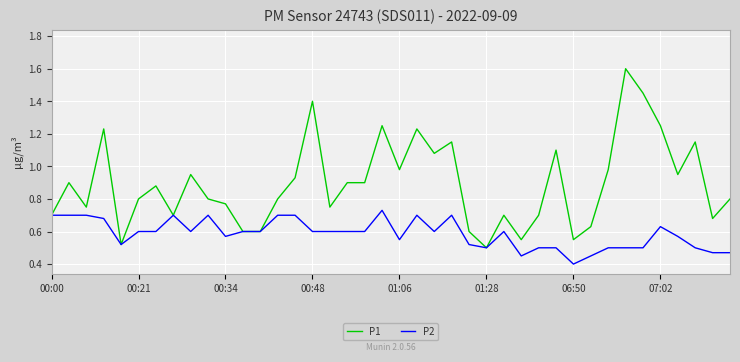

List the series in order of their overall mean, lowest first.

P2, P1